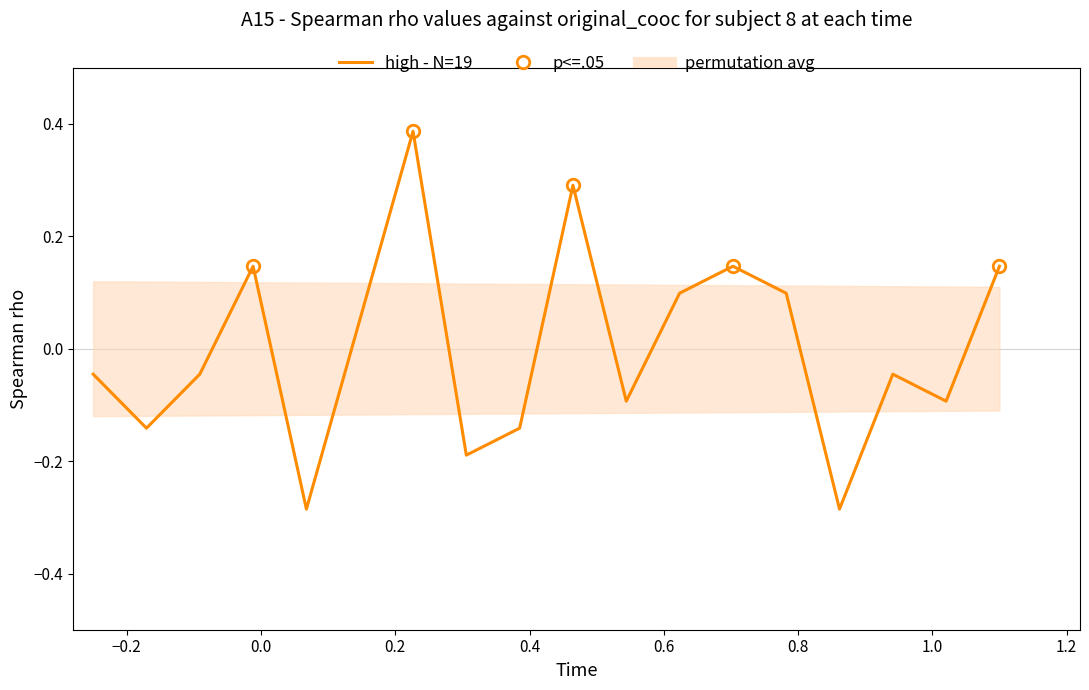

What is the smallest value displayed?

-0.3